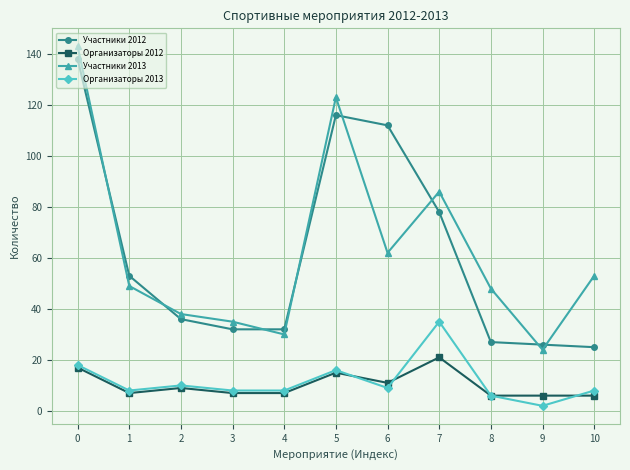

Read the Организаторы 2012 value at 4, to the nearest 10.

10